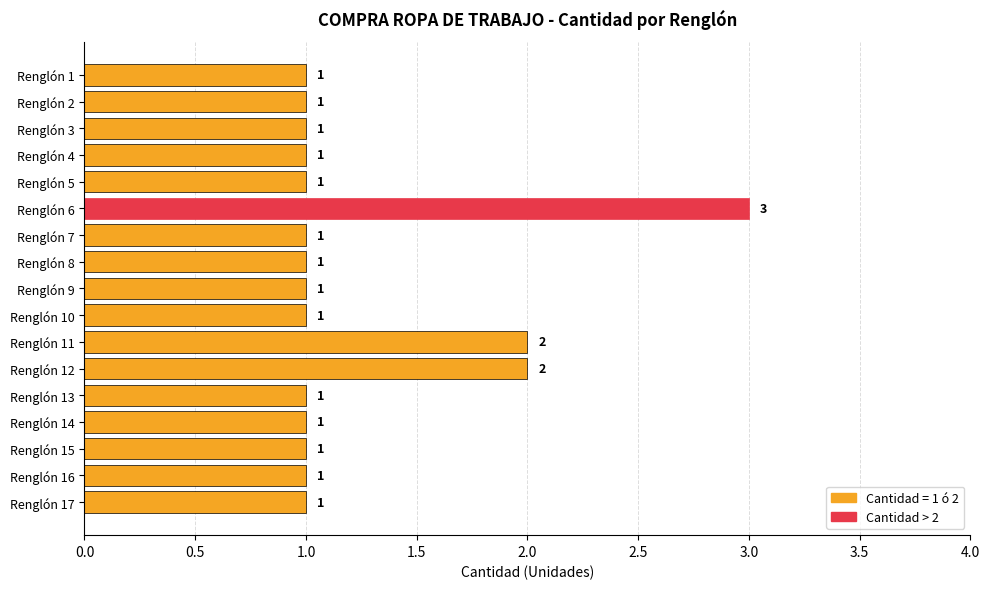

At which category does the chart reach its peak across all series?

Renglón 6